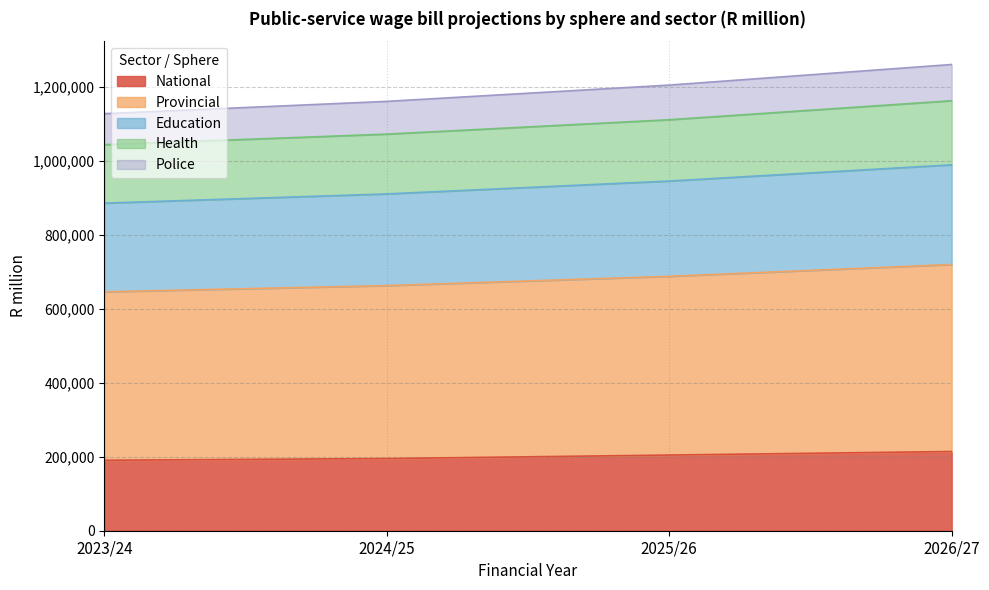

The National series shows 340905 at 2024/25. True or false?

False